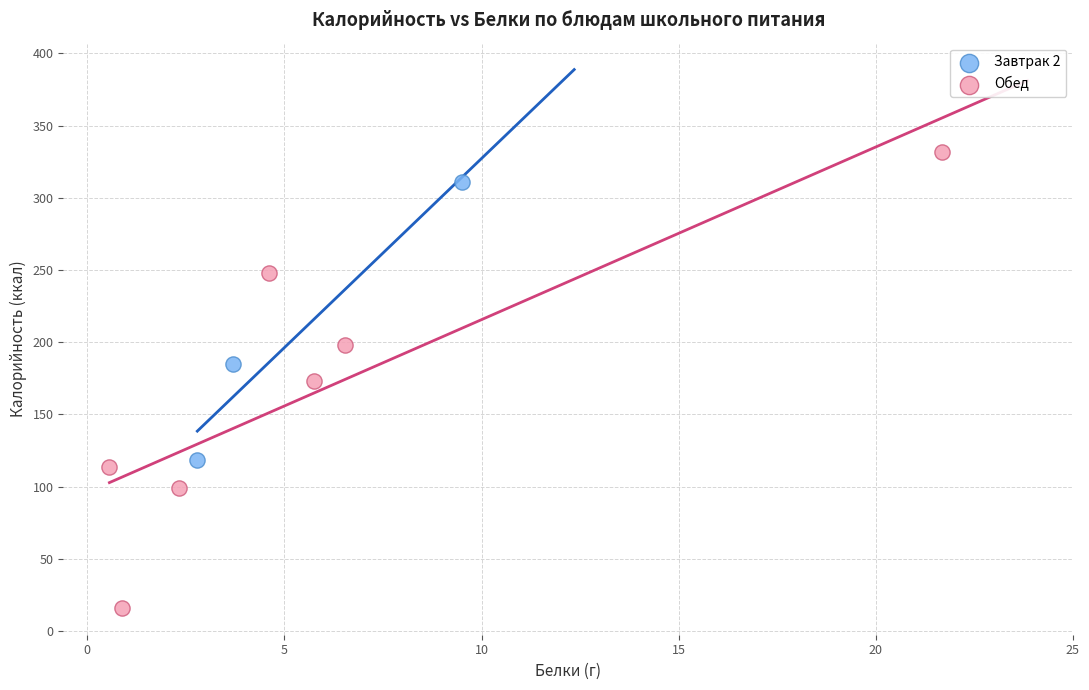

Which series has the largest Y range (max minus min)?

Обед